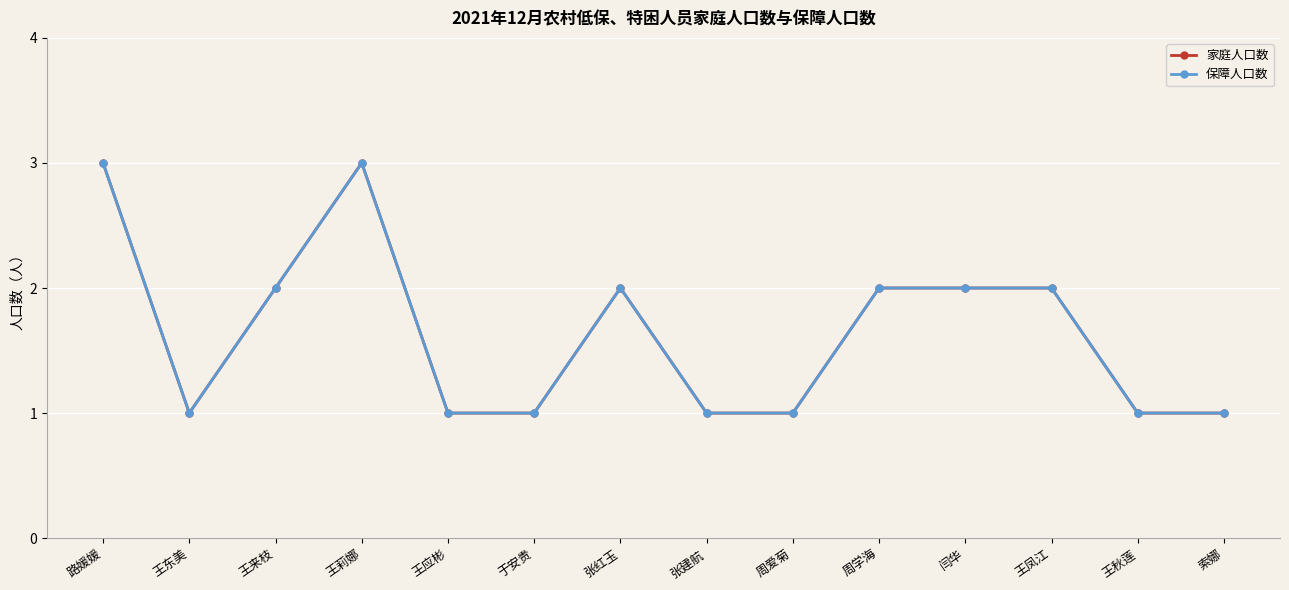

Does the chart have visible grid lines?

Yes